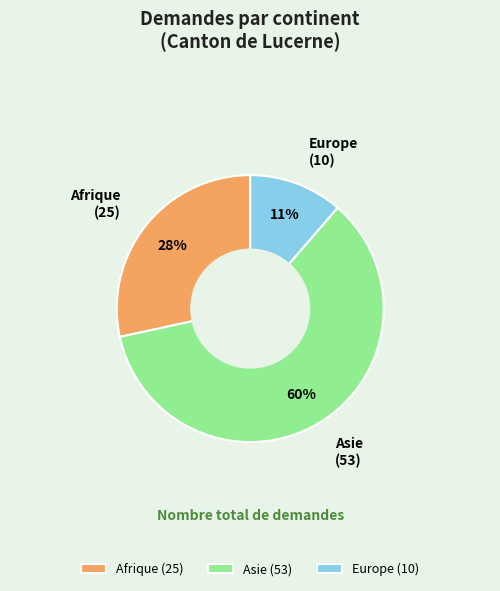

Between Europe and Afrique, which is larger?

Afrique